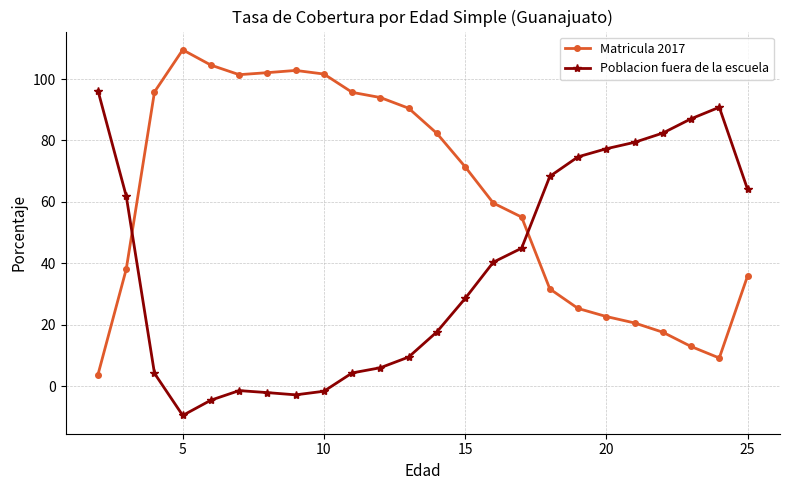

Rank the series by their maximum value, from highest to lowest.

Matricula 2017, Poblacion fuera de la escuela